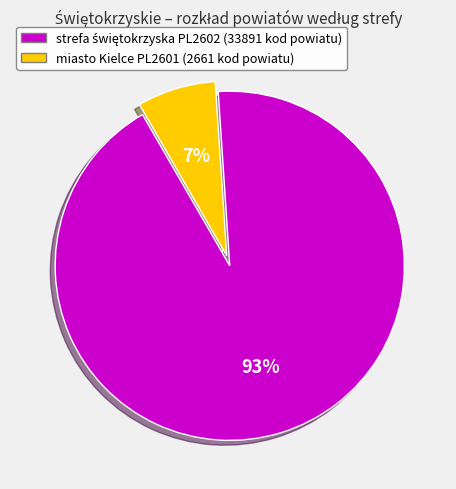

Is there a majority slice in this chart?

Yes